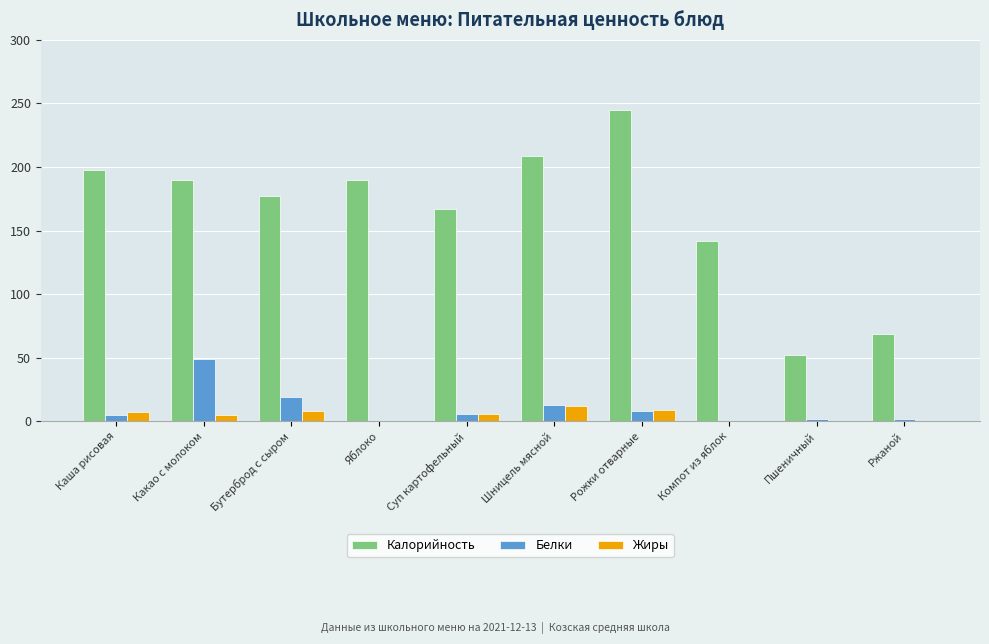

Which series has the largest total across all categories?

Калорийность